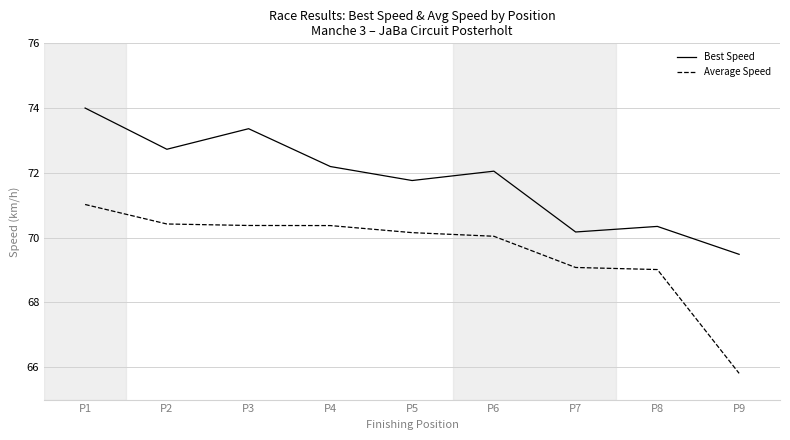

Is the value of Best Speed at P3 greater than the value of Average Speed at P9?

Yes